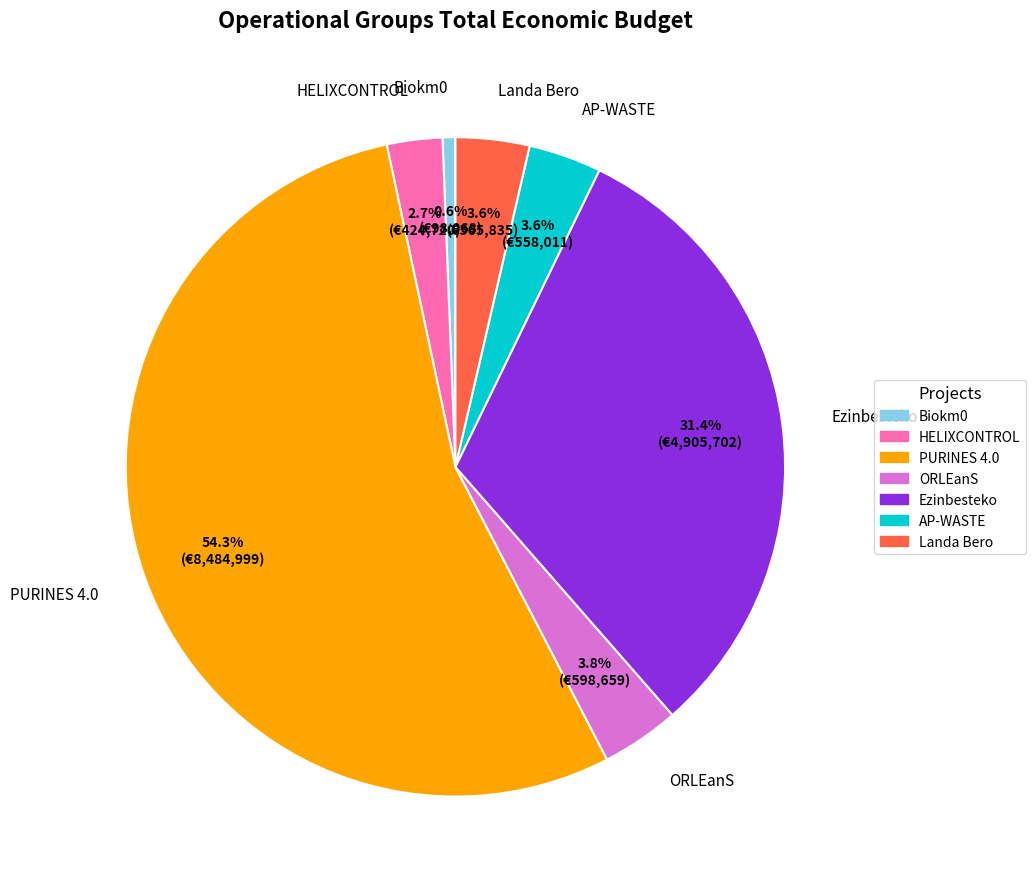

Between AP-WASTE and Ezinbesteko, which is larger?

Ezinbesteko